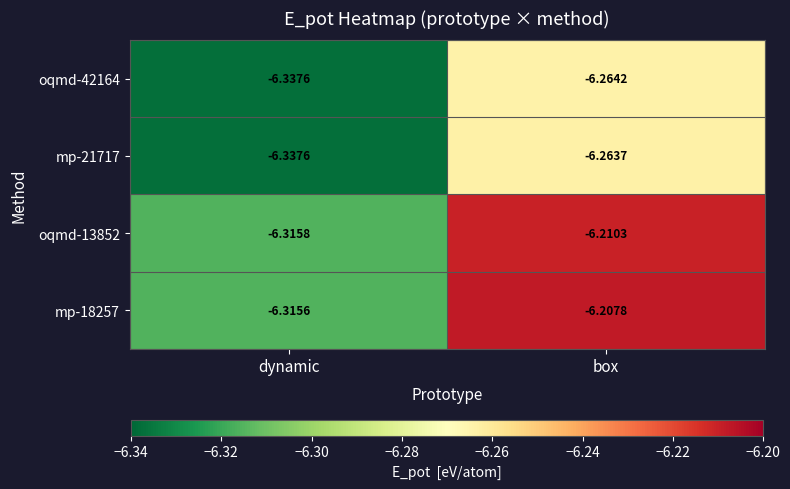

List the labels in order of oqmd-42164 value, largest first.

box, dynamic